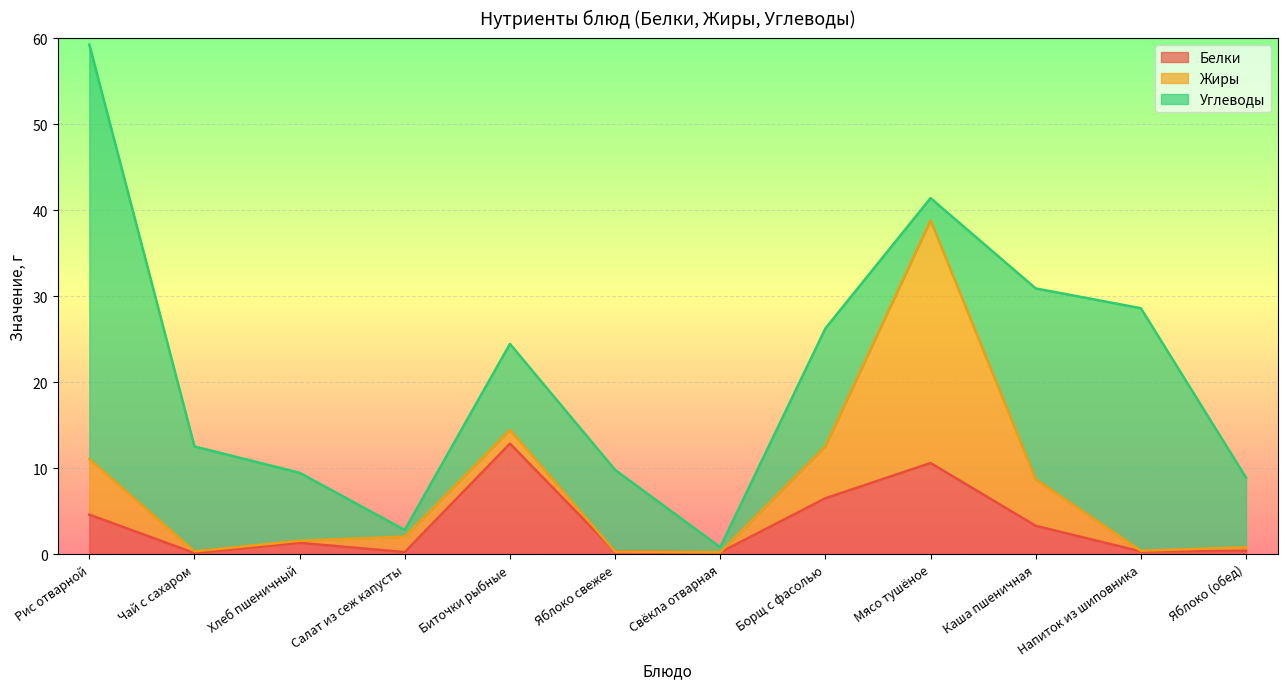

Which series has the largest total across all categories?

Углеводы